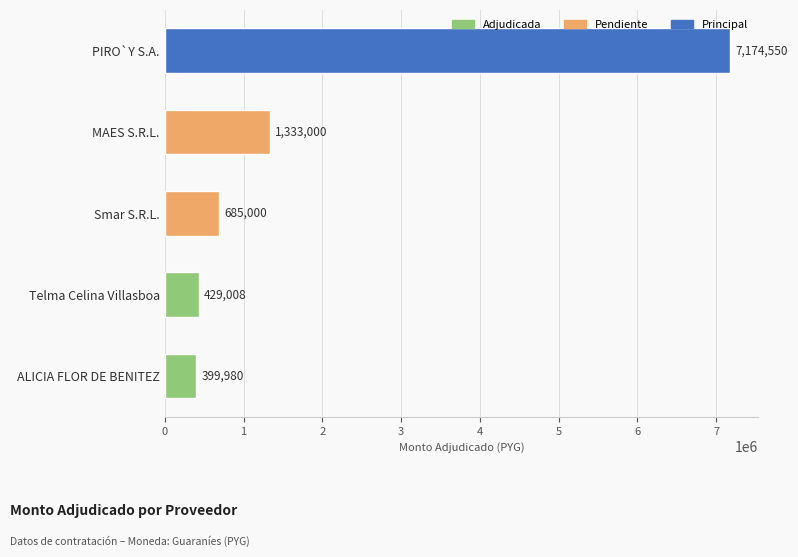

What is the minimum value shown in the chart?

399980